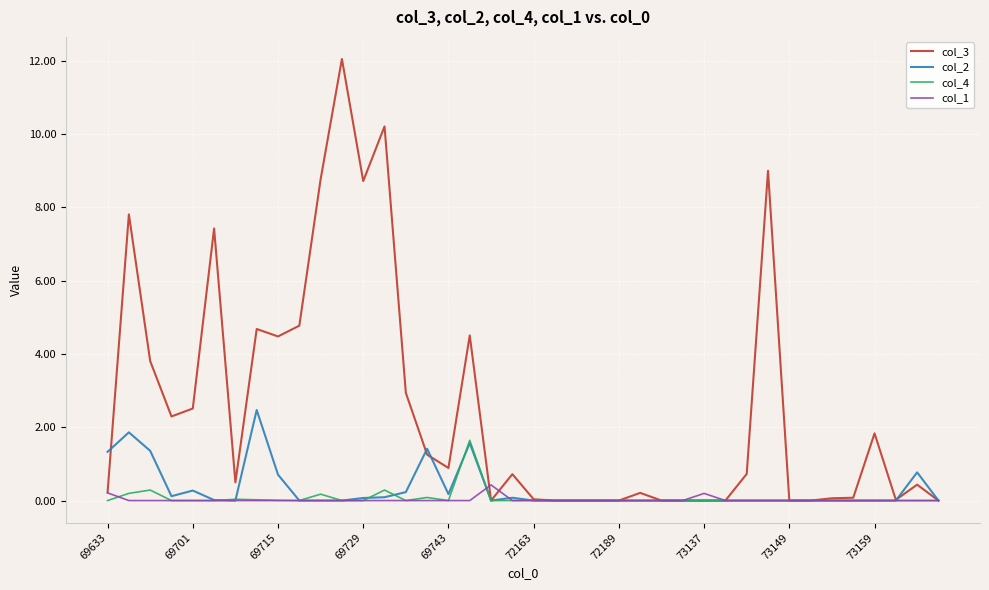

Which series has the largest range (max minus min)?

col_3